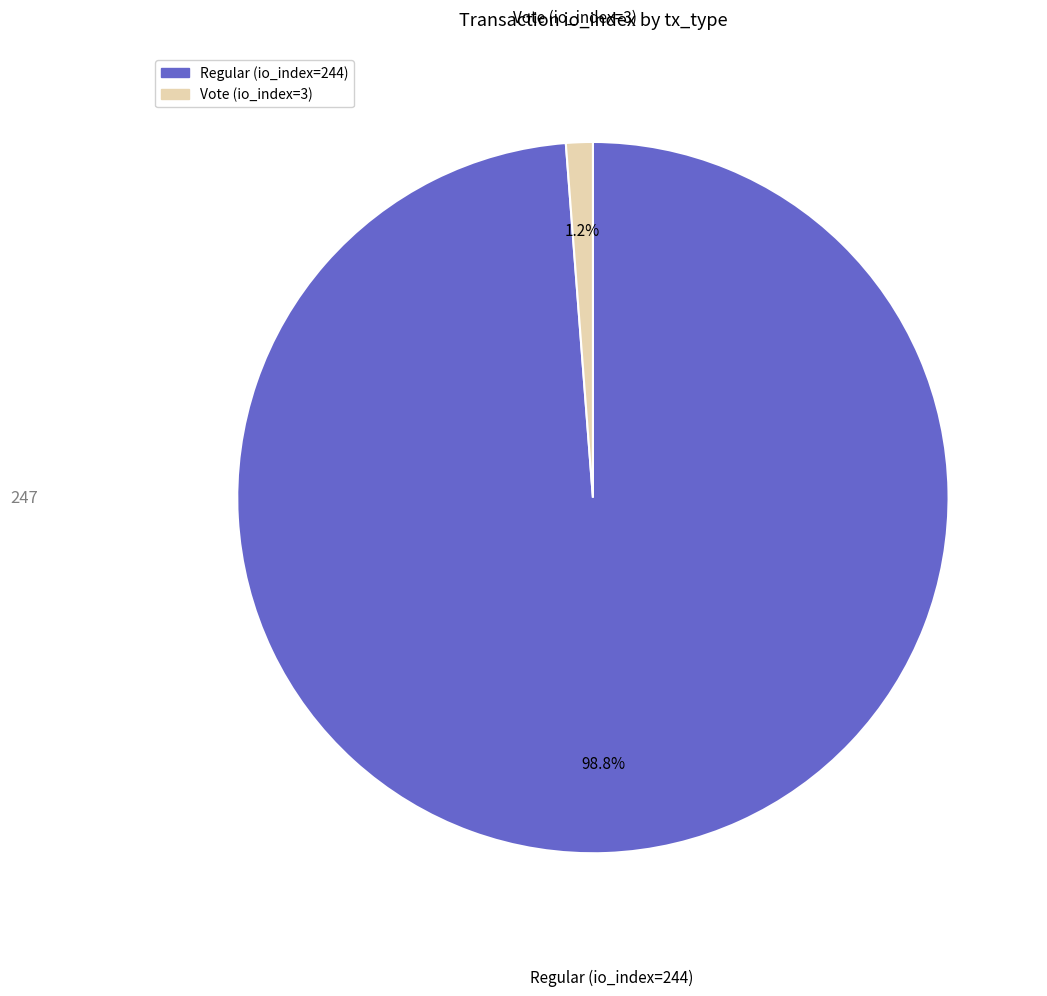

Do Regular (io_index=244) and Vote (io_index=3) together represent more than half of the pie?

Yes